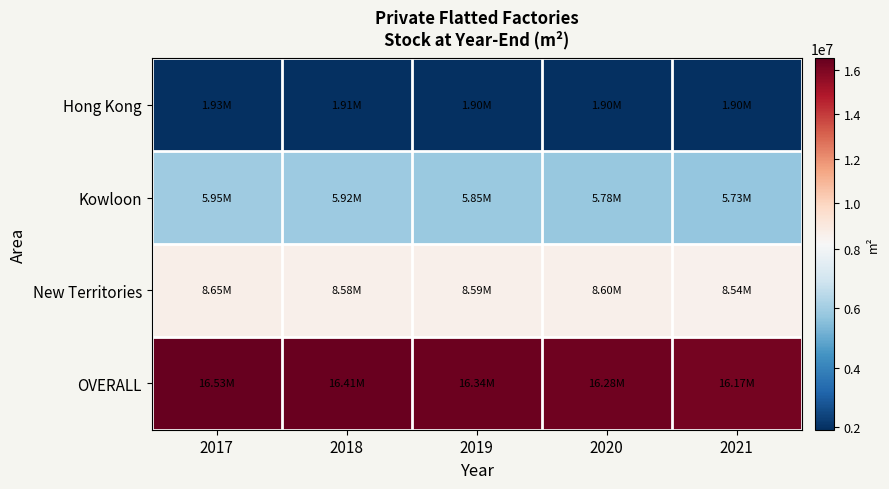

Which category has the lowest value across all series?

2020